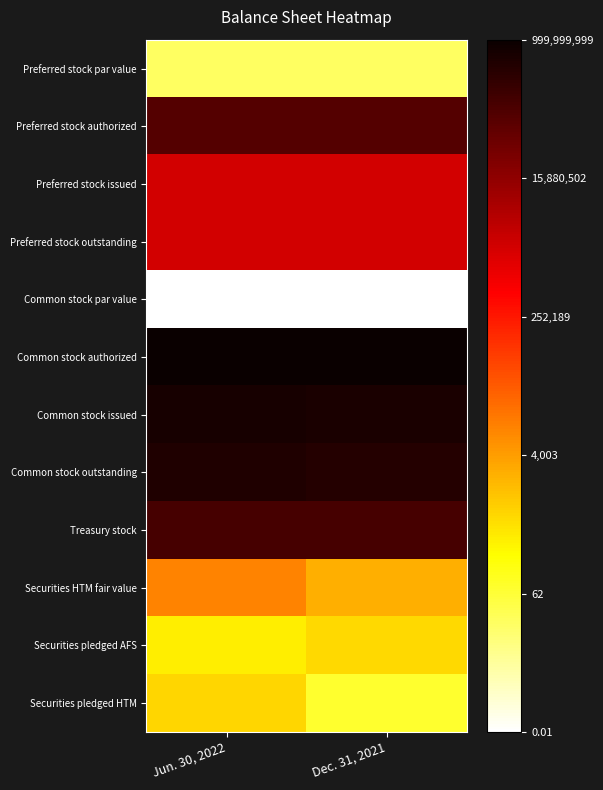

What is the greatest value displayed?

20.7